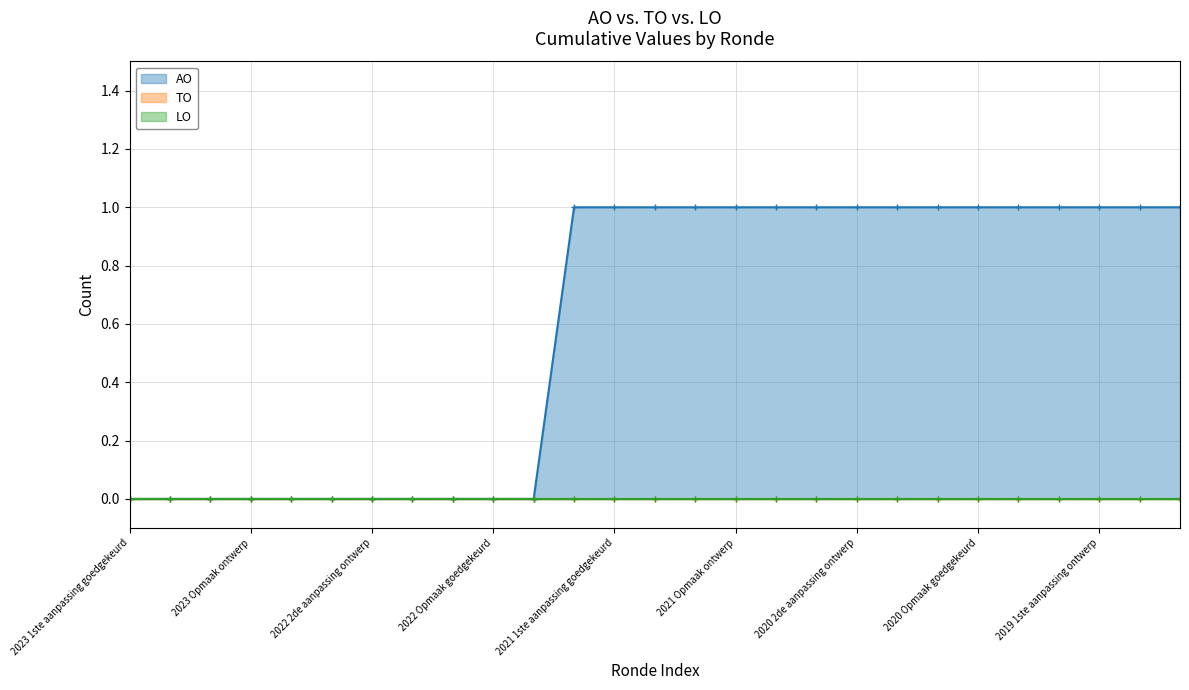

The AO series shows 1 at 2019 1ste aanpassing ontwerp. True or false?

True